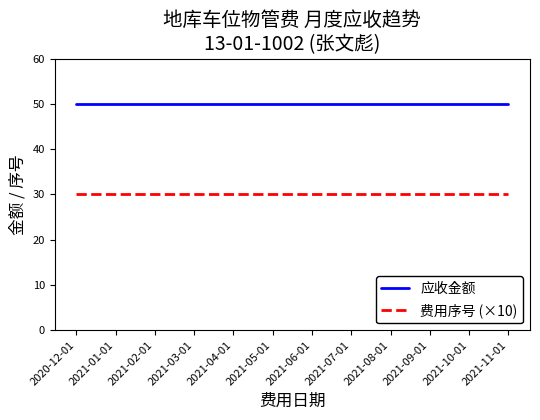

Reading left to right, extract all data points from this chart.

应收金额: 50	50	50	50	50	50	50	50	50	50	50	50
费用序号 (×10): 30	30	30	30	30	30	30	30	30	30	30	30